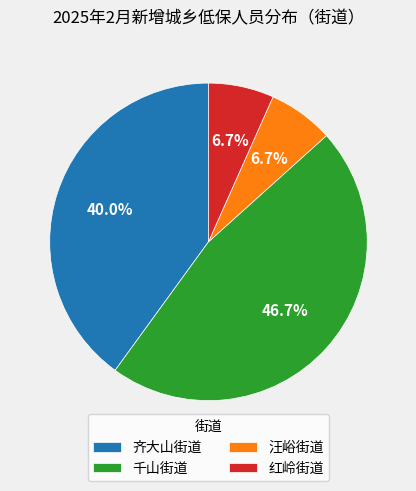

Does any single category account for the majority?

No